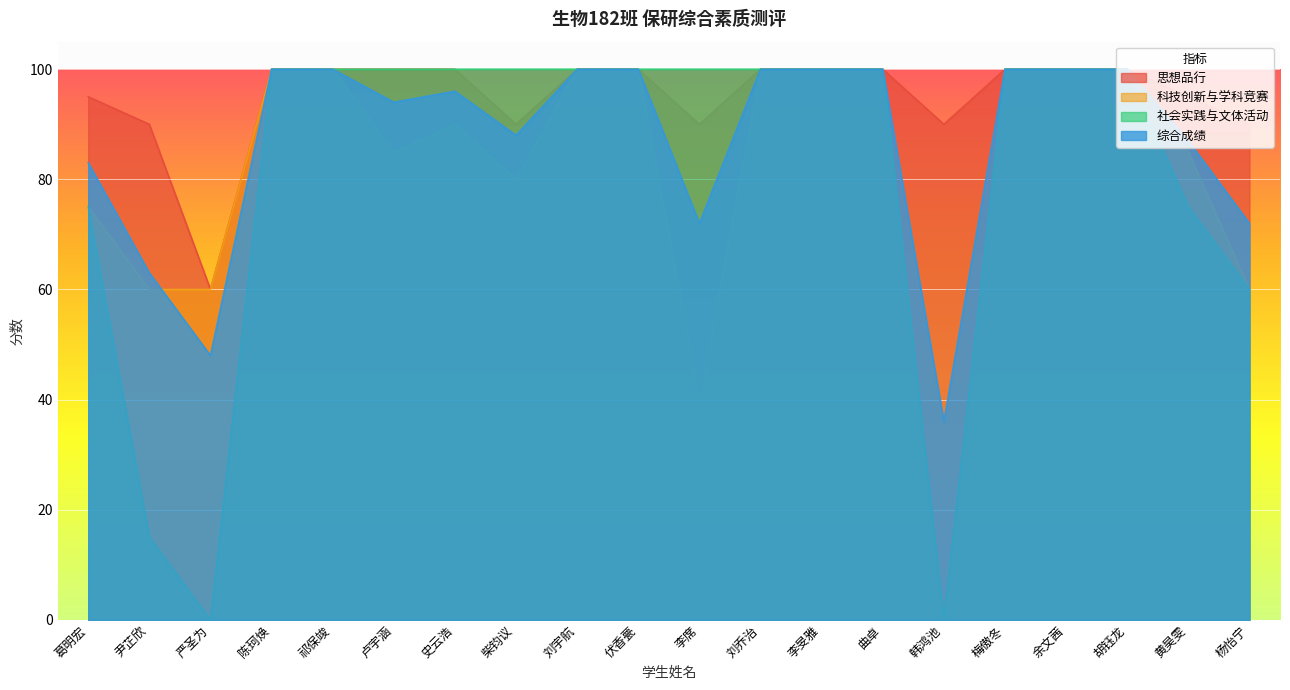

Between 祁保竣 and 黄昊雯, which is larger?

祁保竣